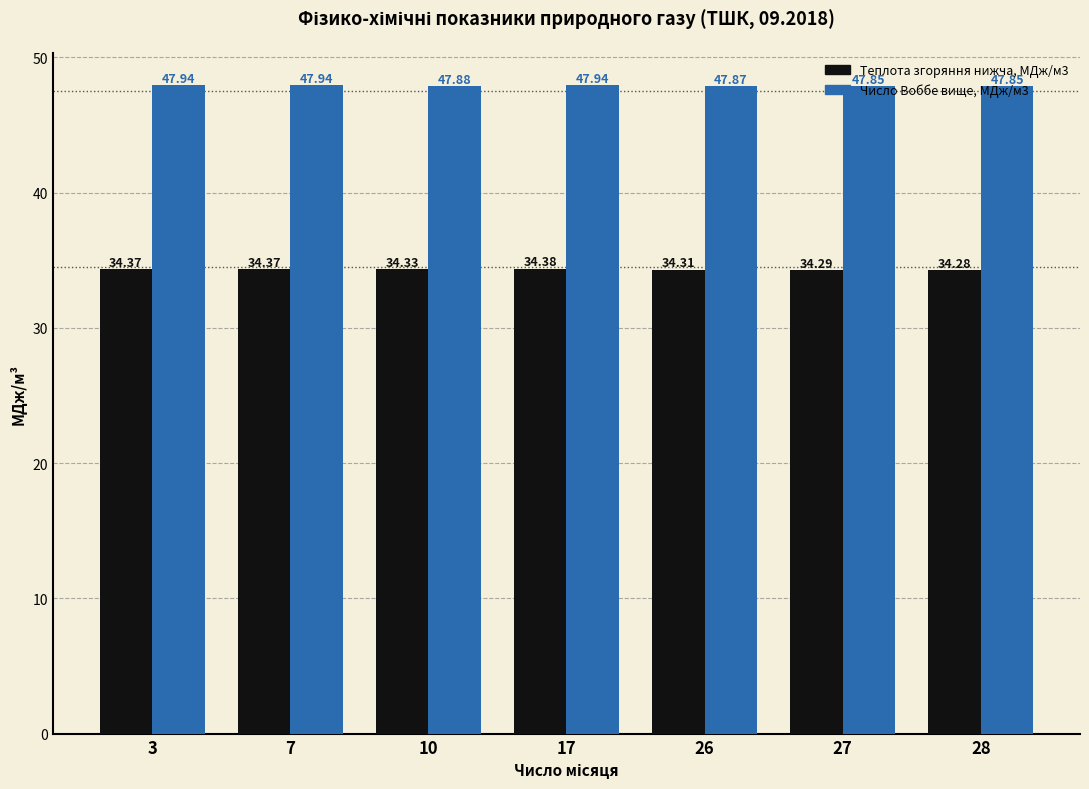

What is the total value across all series at 3?

82.3